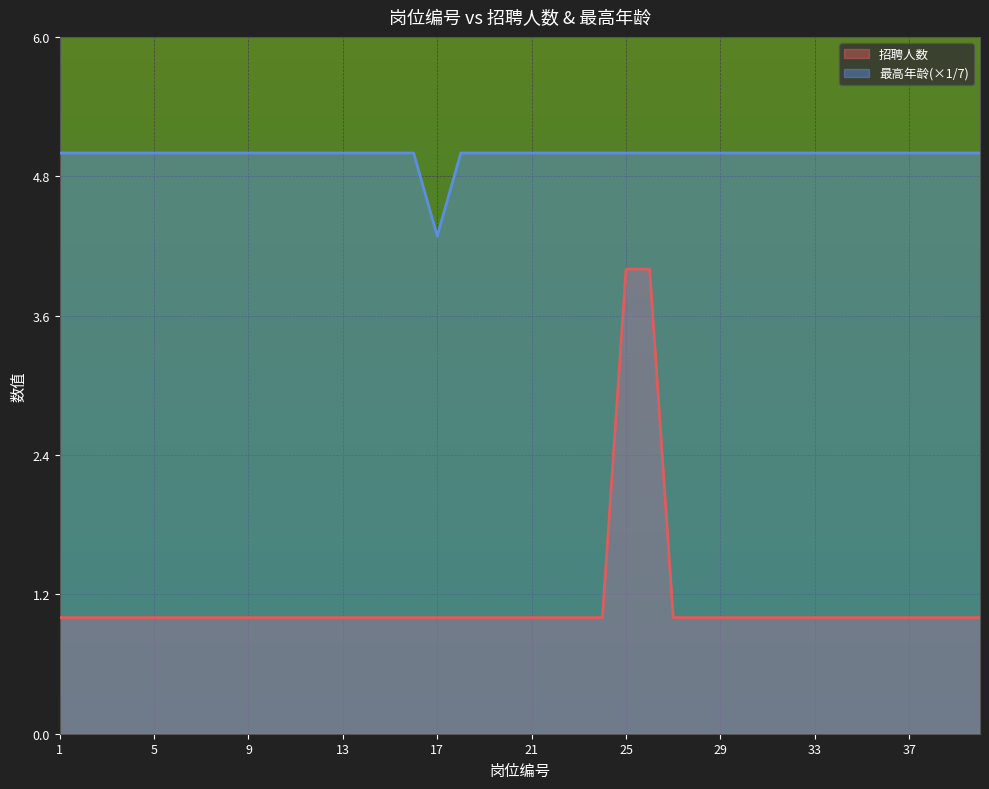

What is the average value of the 招聘人数 series?

1.1